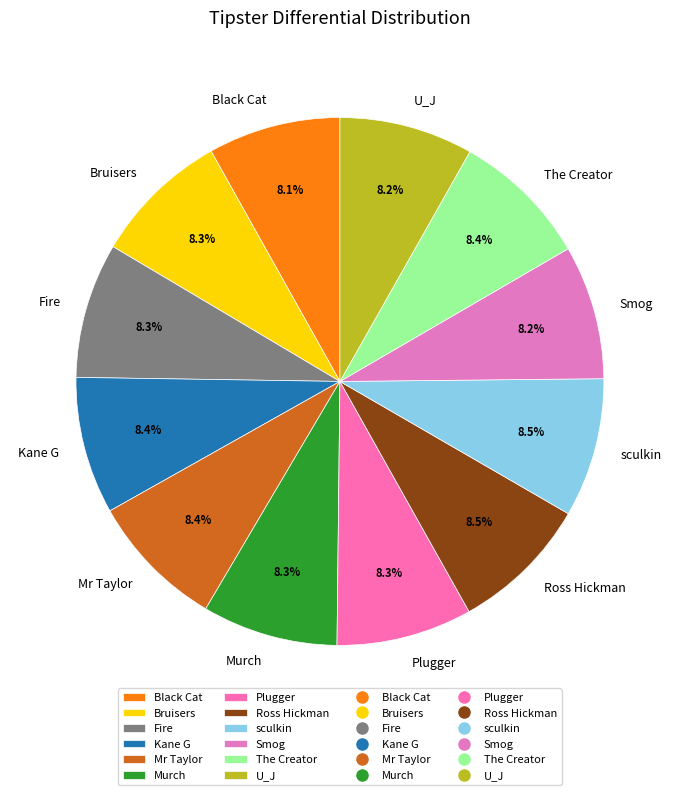

Is there a majority slice in this chart?

No